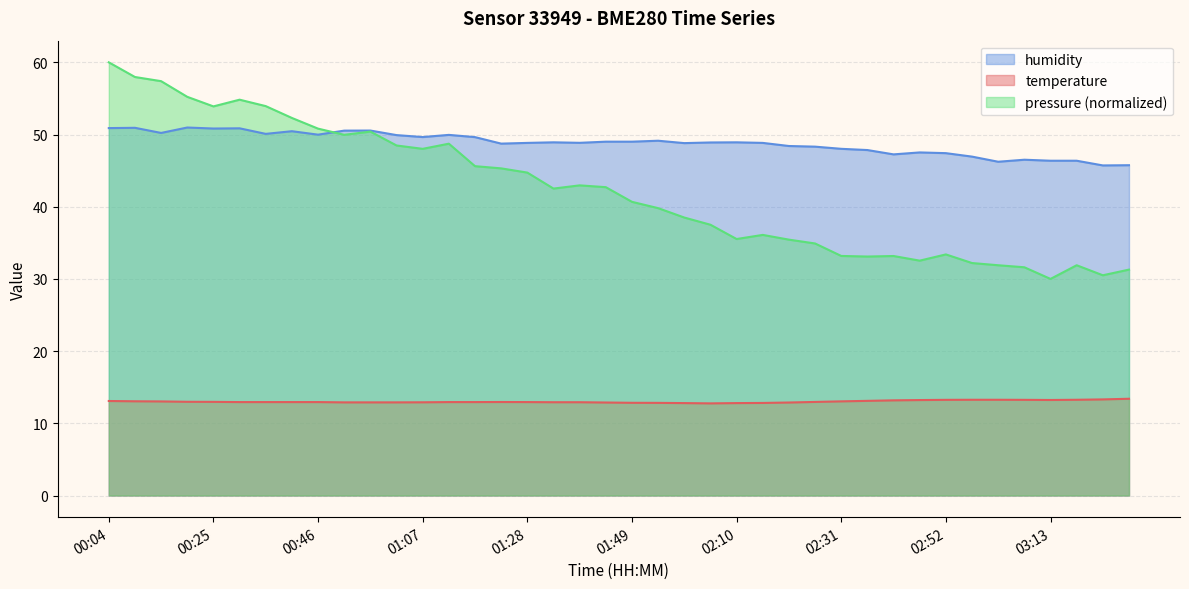

List the series in order of their overall mean, lowest first.

temperature, pressure (normalized), humidity